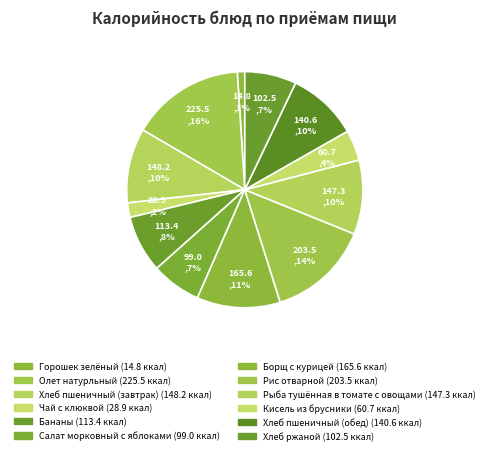

Is Кисель из брусники the majority of the pie?

No